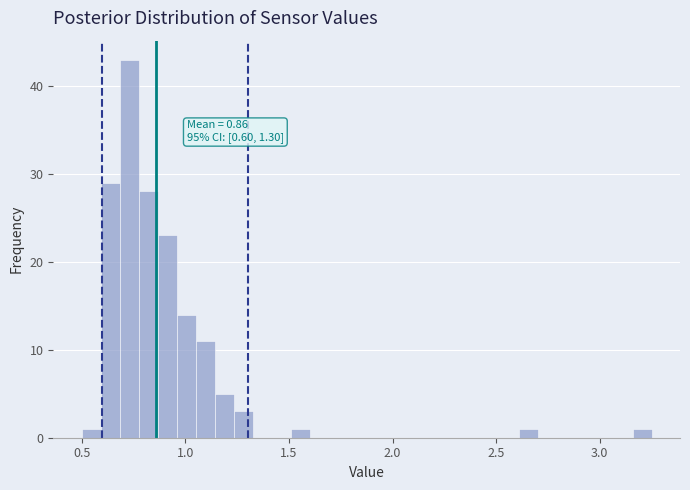

Around what value on the x-axis is the tallest bar? Give the approximate position of its centre, as read against the axis.

0.75